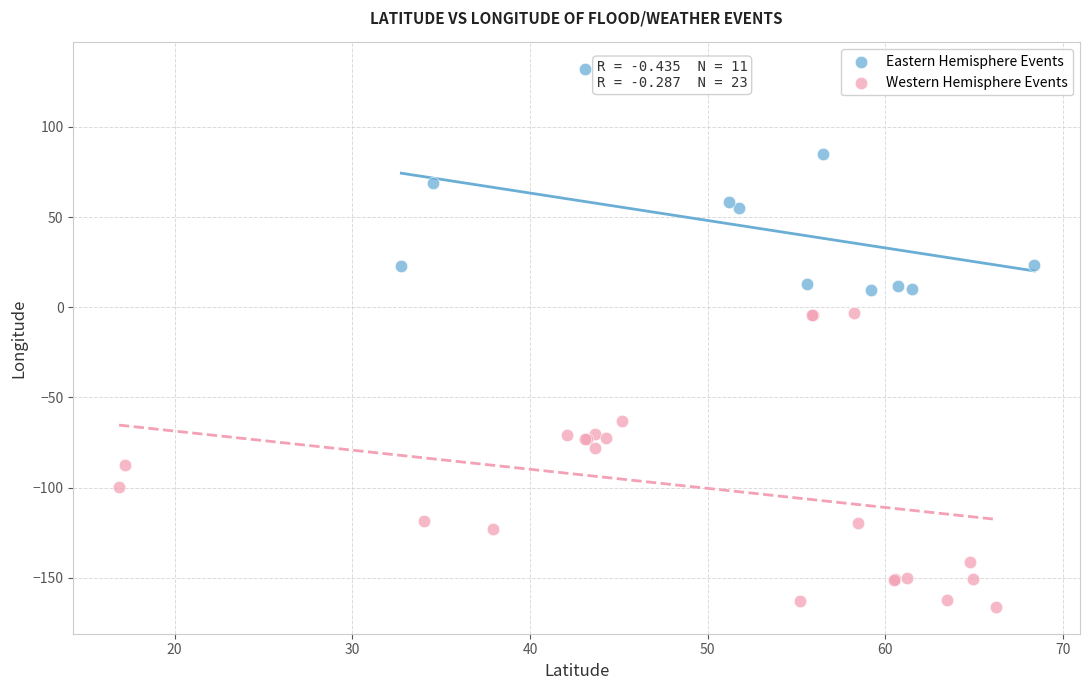

Which series has the widest spread of Y values?

Western Hemisphere Events